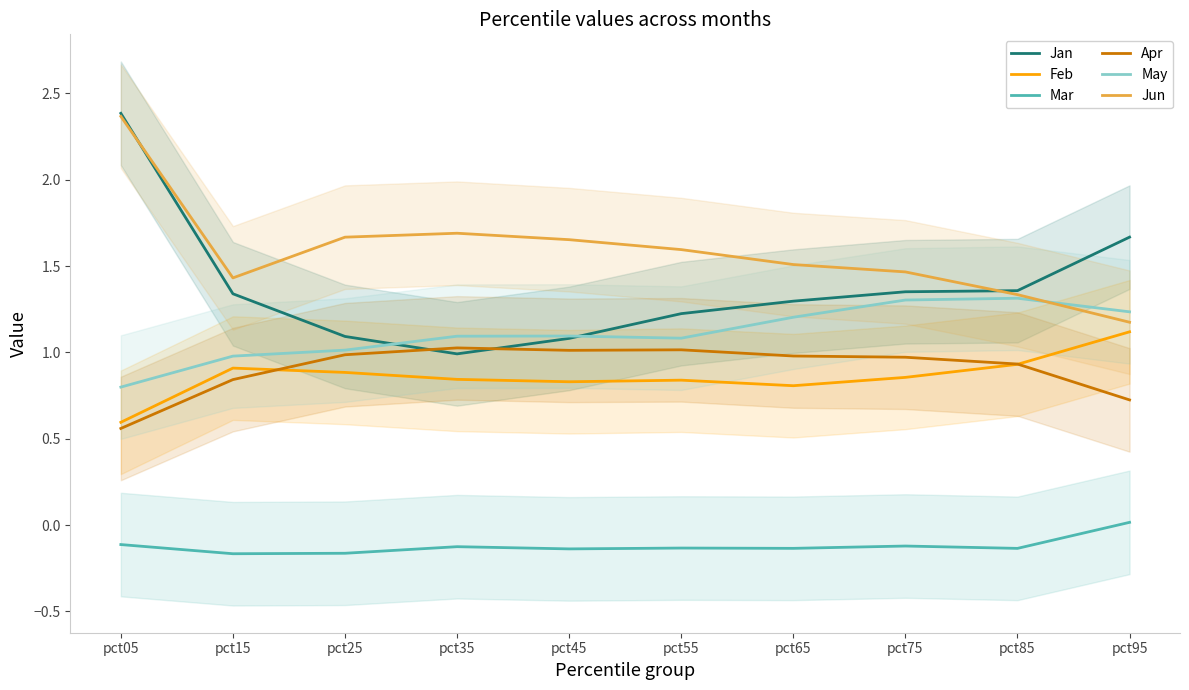

The Jan series shows 1.4 at pct85. True or false?

True